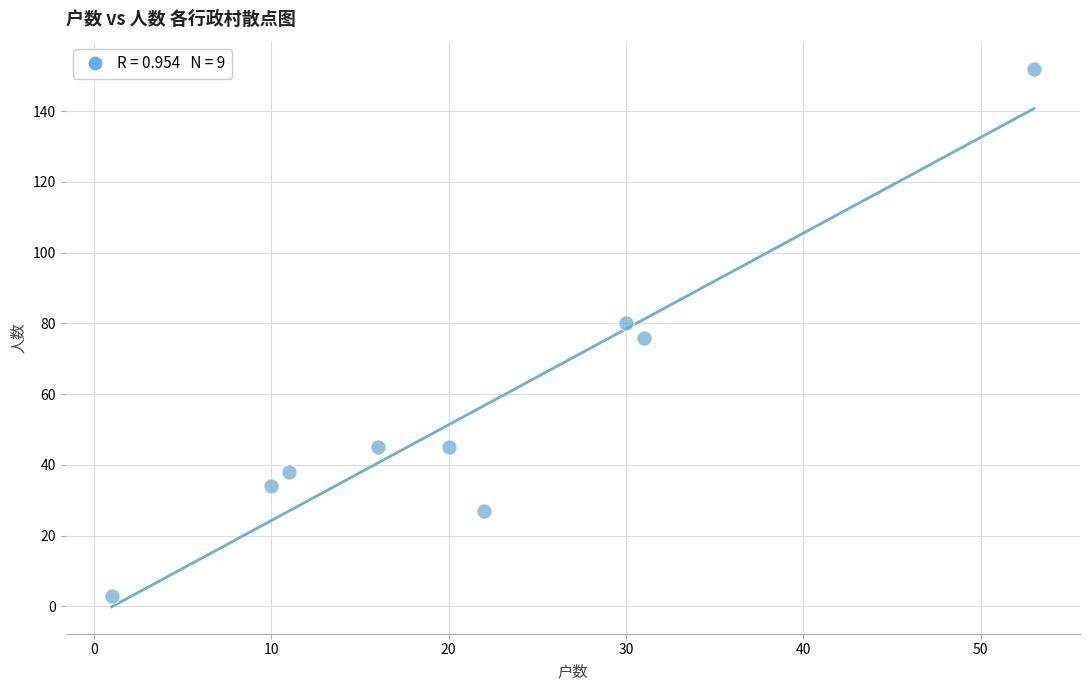

What is the range of X values (max minus min)?

52